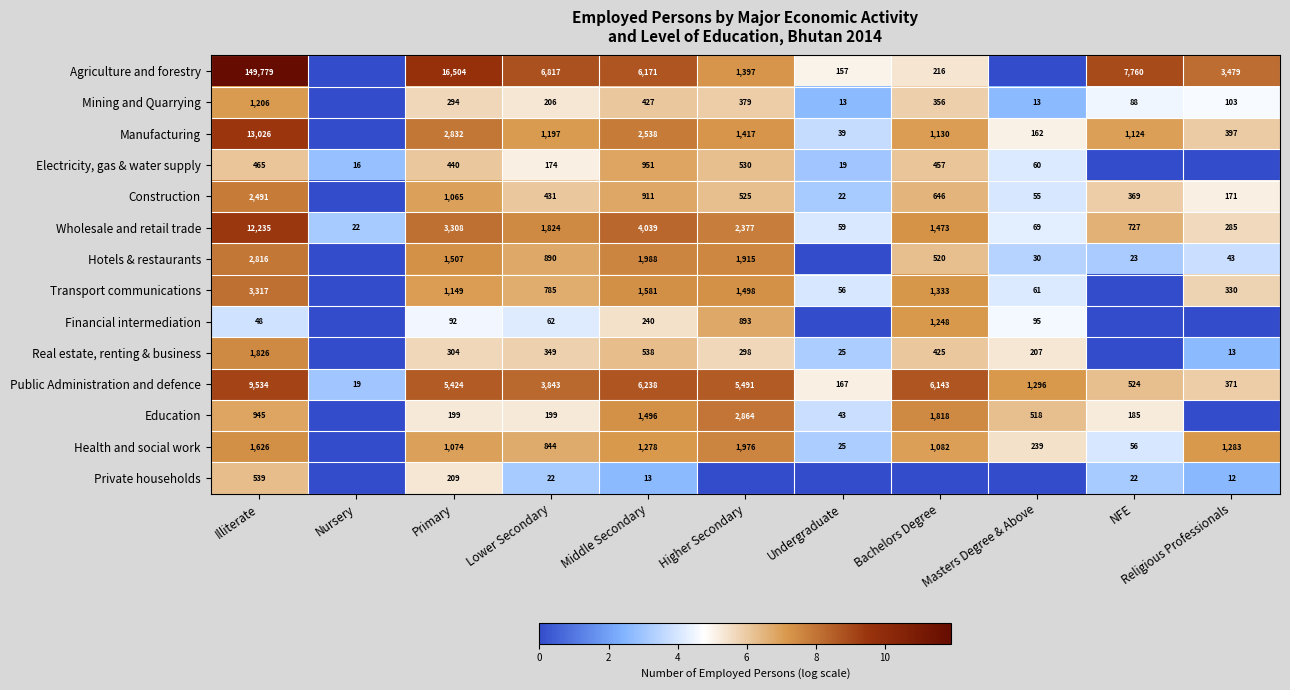

Which has a higher value, Middle Secondary or Masters Degree & Above?

Middle Secondary